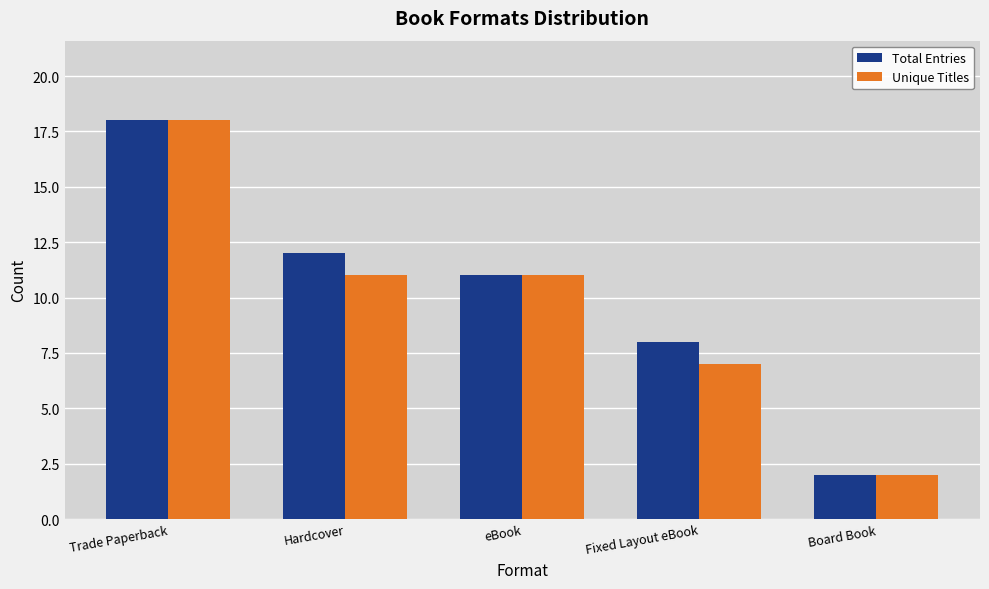

Rank the categories by Total Entries value from lowest to highest.

Board Book, Fixed Layout eBook, eBook, Hardcover, Trade Paperback